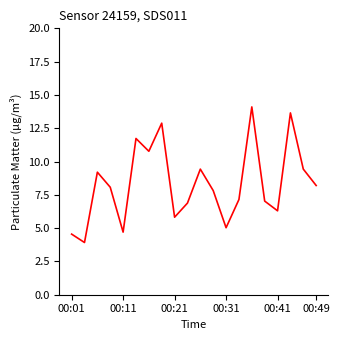

What is the maximum value shown in the chart?

14.1